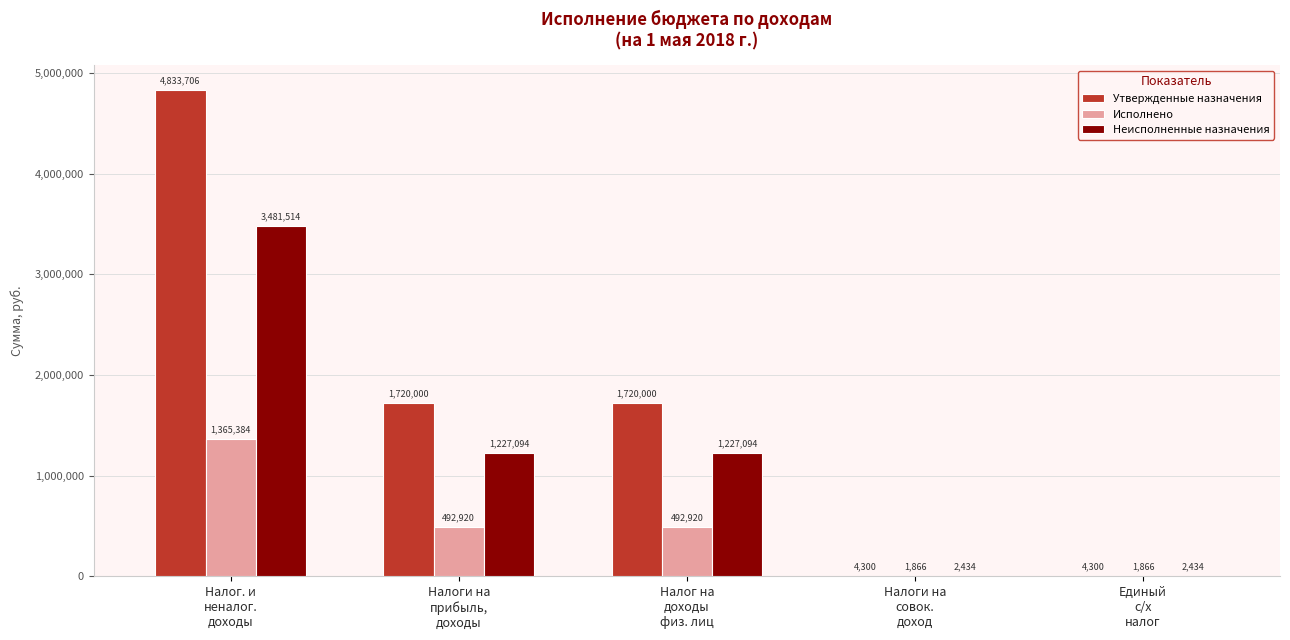

Which series has the largest total across all categories?

Утвержденные назначения